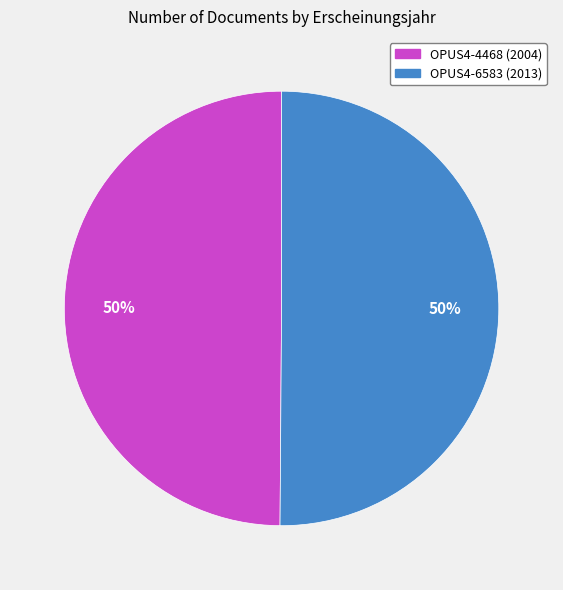

What is the ratio of the value at OPUS4-4468 (2004) to the value at OPUS4-6583 (2013)?

1.0